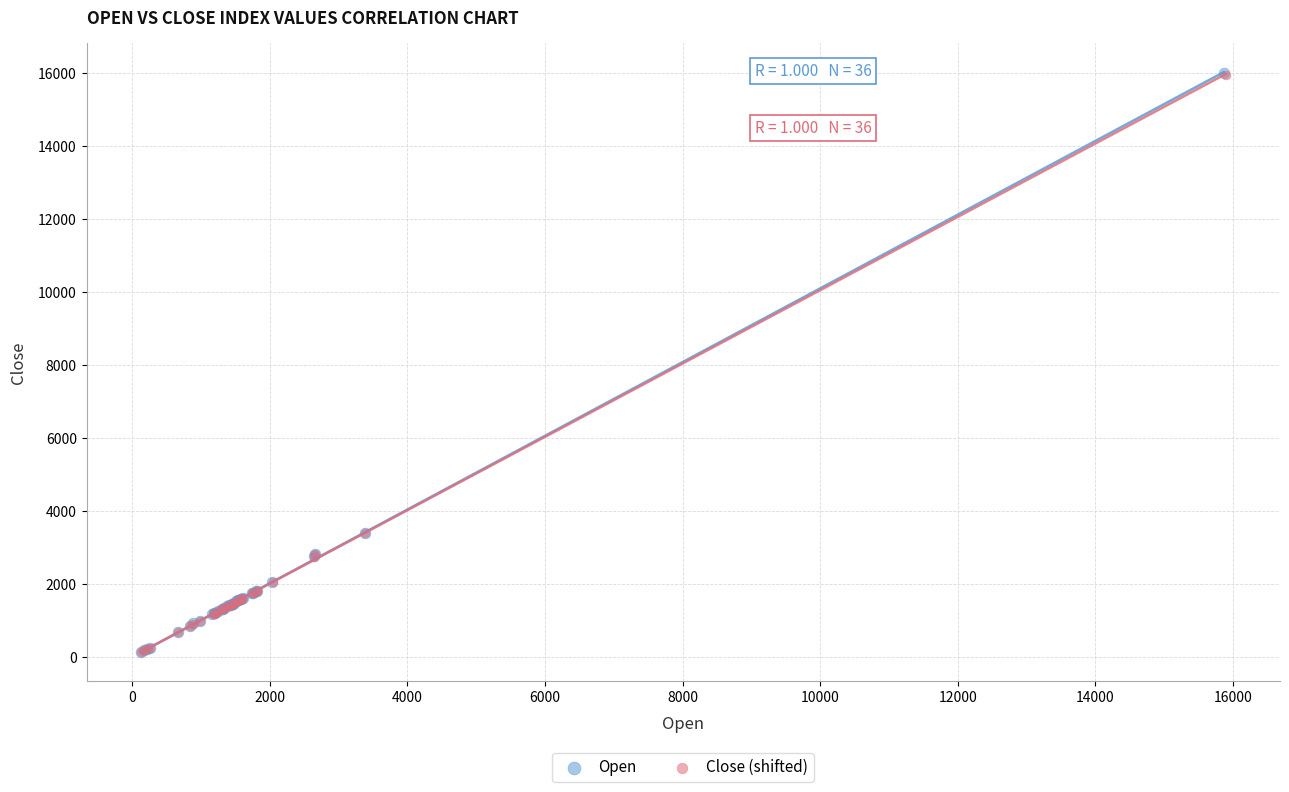

Which series has the largest Y range (max minus min)?

Open